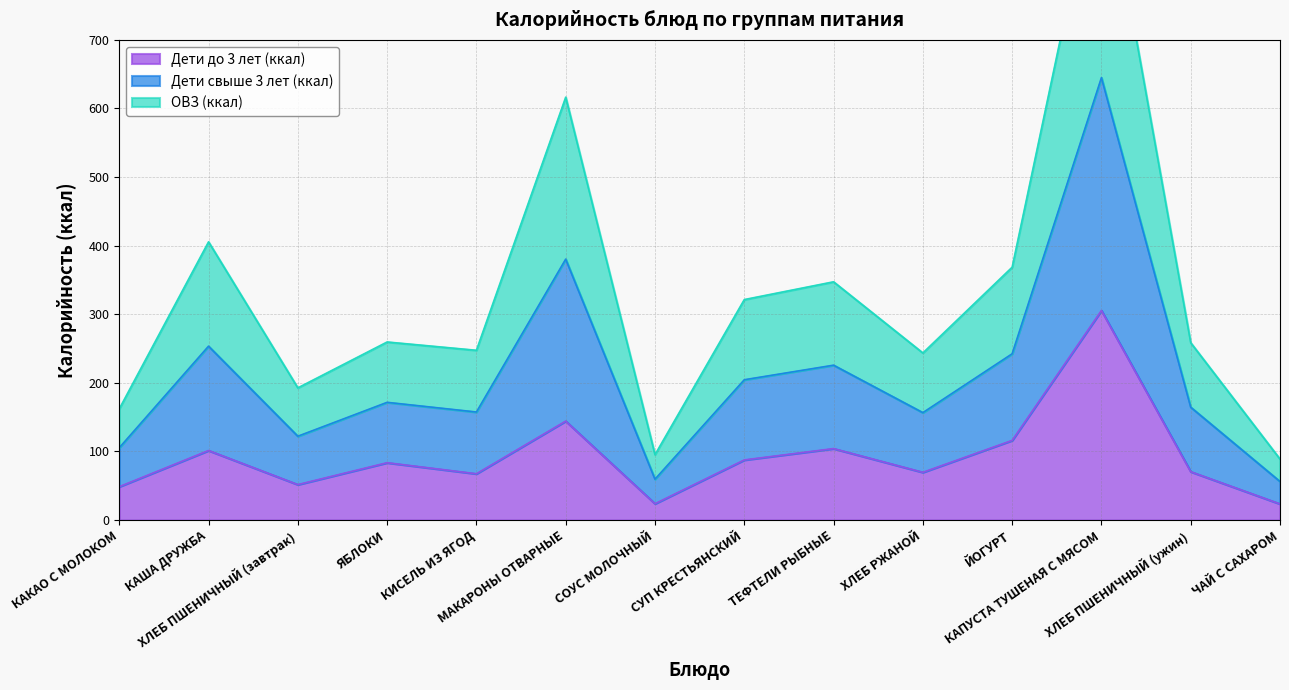

What is the difference between the highest and lowest values at СОУС МОЛОЧНЫЙ?

71.5